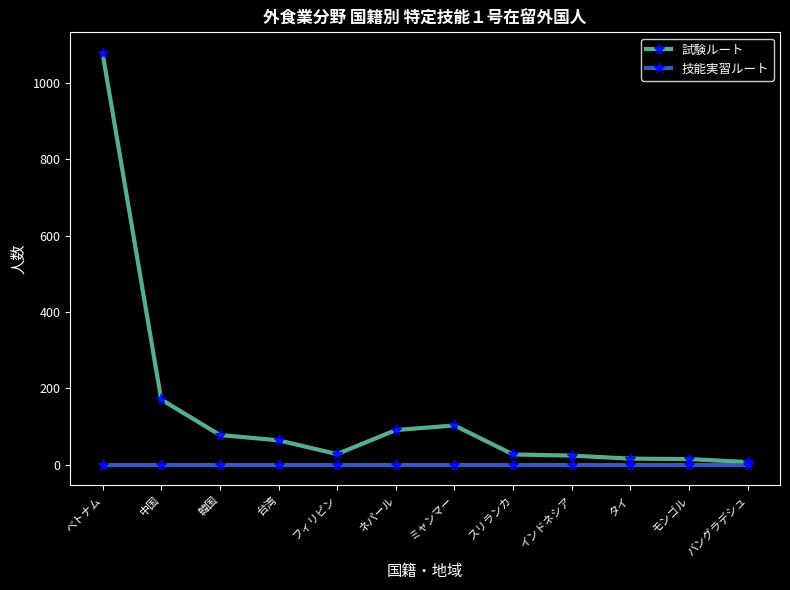

Rank the series at 韓国 from lowest to highest value.

技能実習ルート, 試験ルート